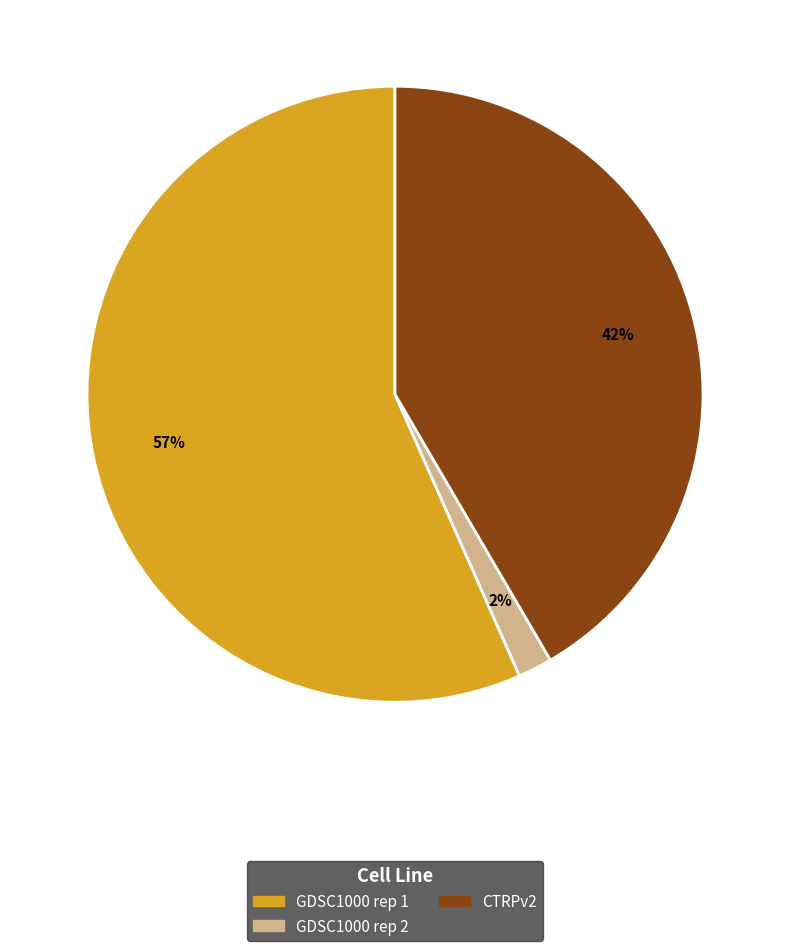

The CTRPv2 slice represents 56% of the pie. True or false?

False